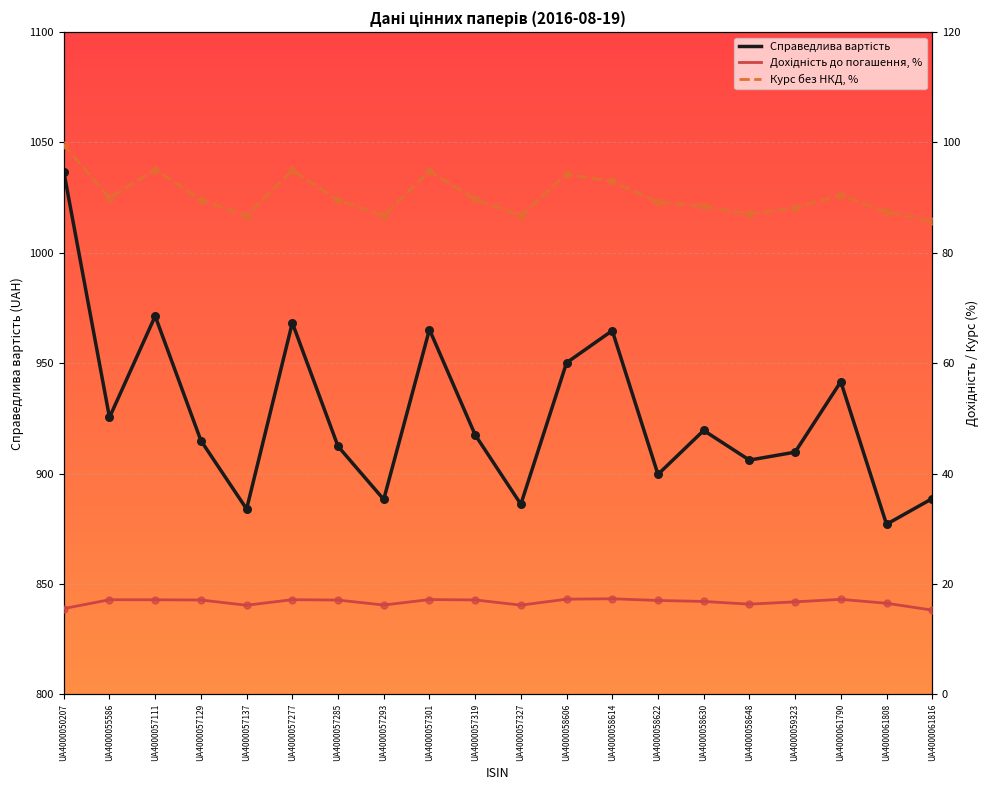

At which category is the sum across all series the highest?

UA4000050207